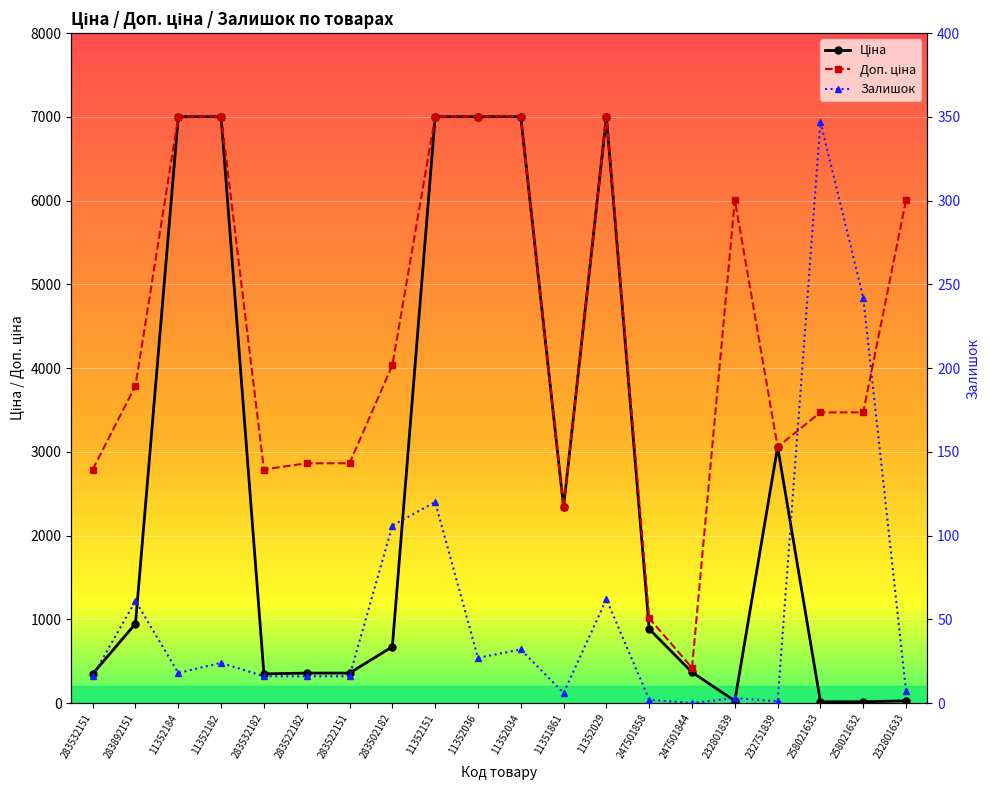

What is the greatest value displayed?

7002.7